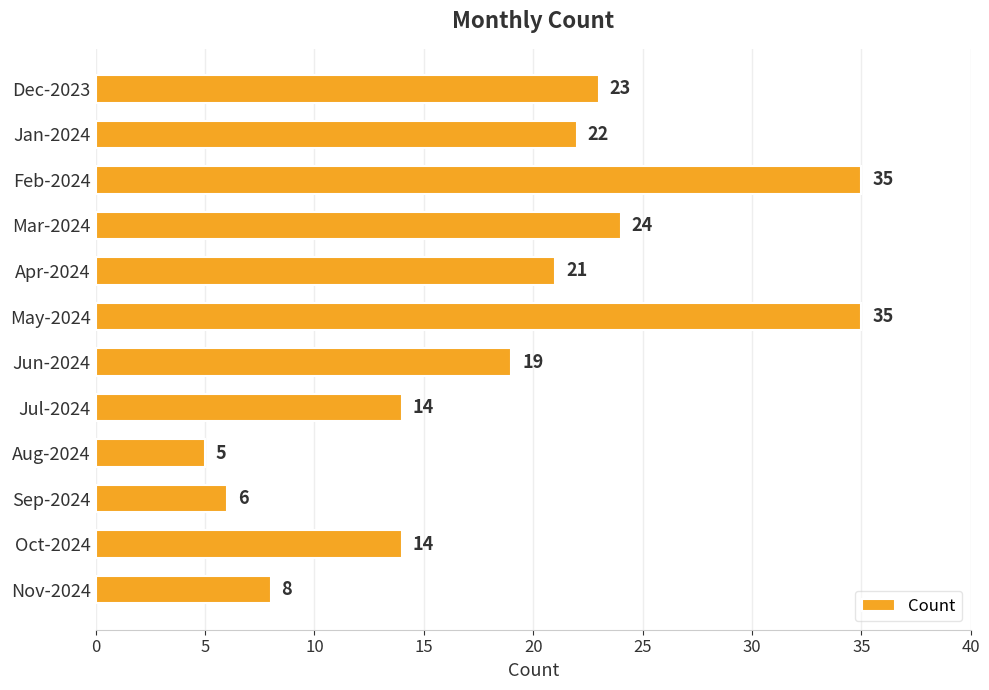

What is the sum of all values?

226